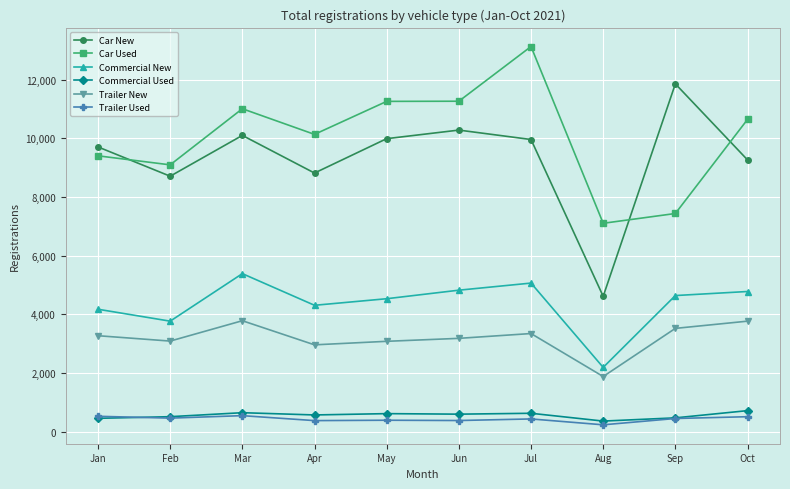

List the series in order of their peak value, lowest first.

Trailer Used, Commercial Used, Trailer New, Commercial New, Car New, Car Used